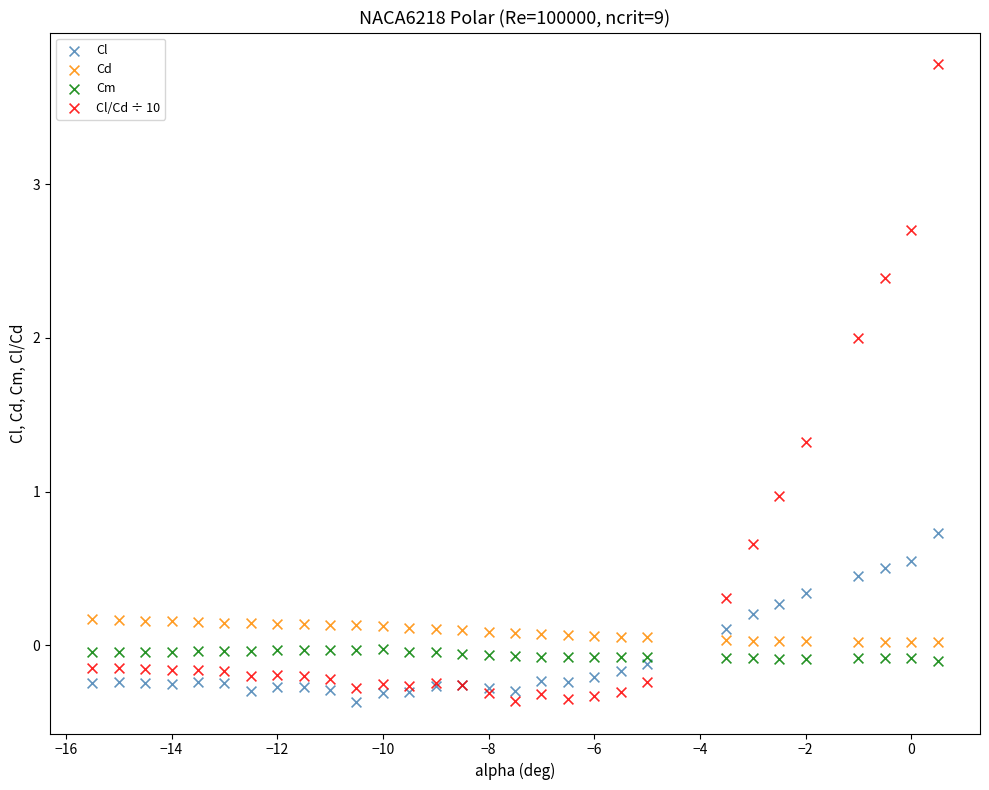

Which series has the widest spread of Y values?

Cl/Cd ÷ 10